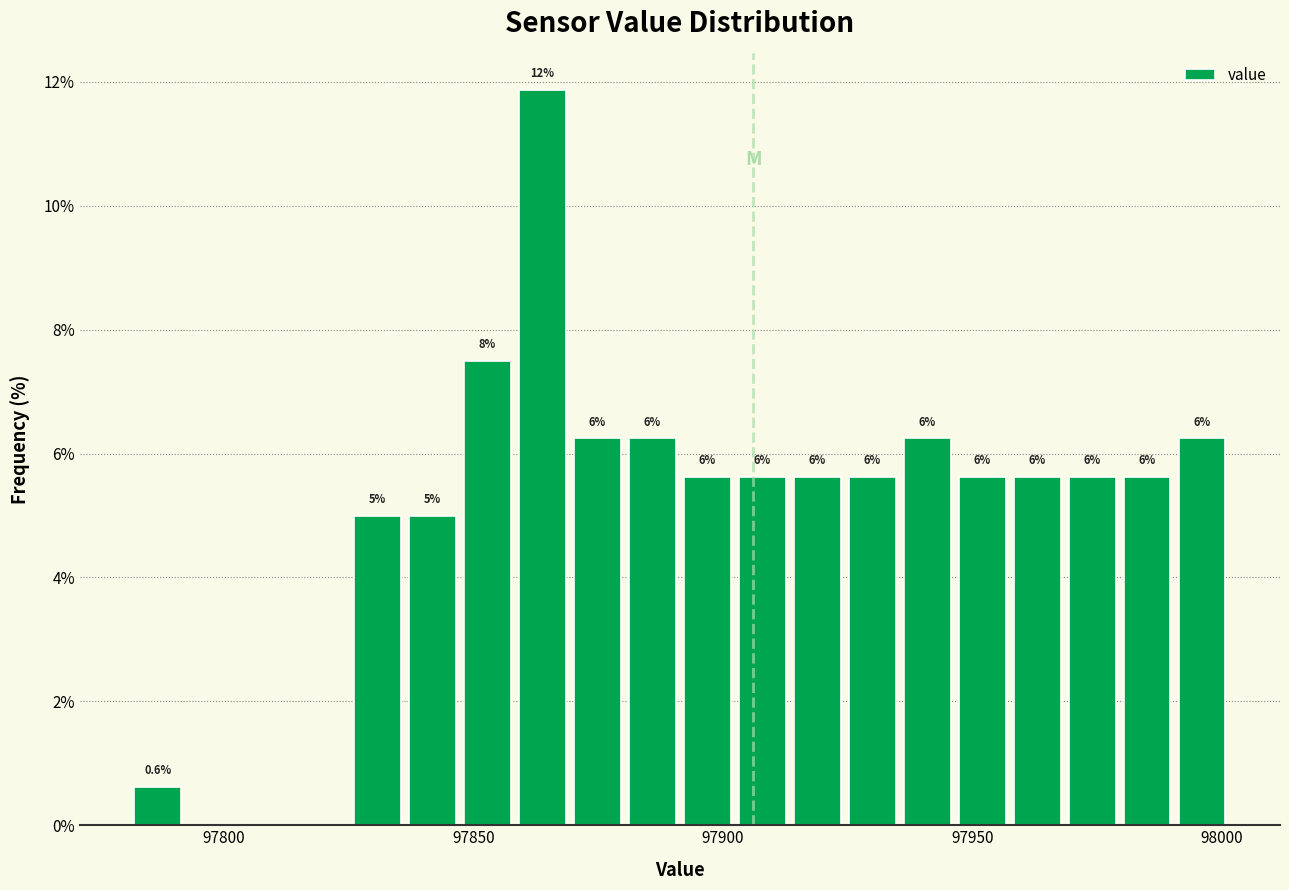

Read against the x-axis, roughly where is the centre of the tallest bar?

97865